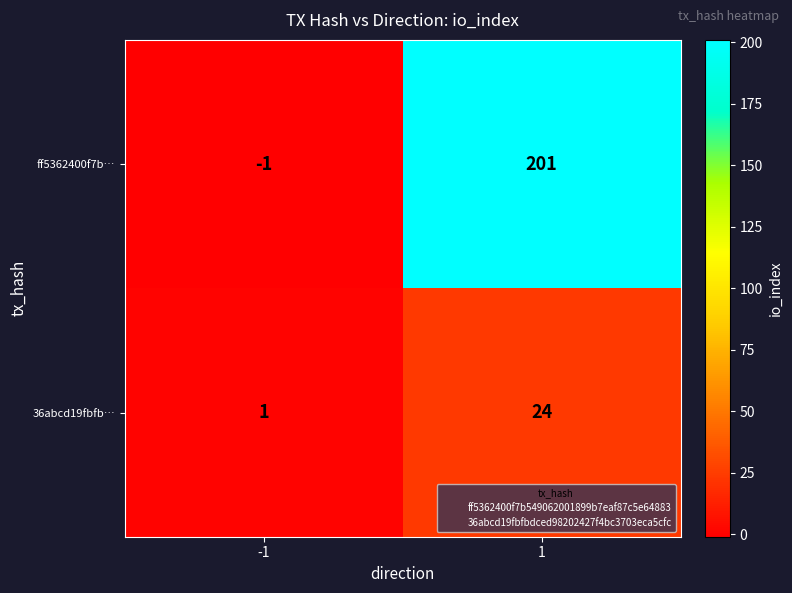

Rank the categories by 36abcd19fbfb… value from lowest to highest.

-1, 1